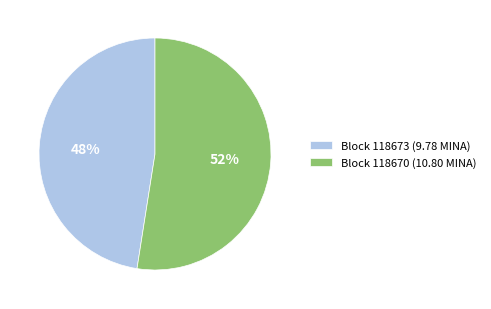

How many segments does this pie chart have?

2